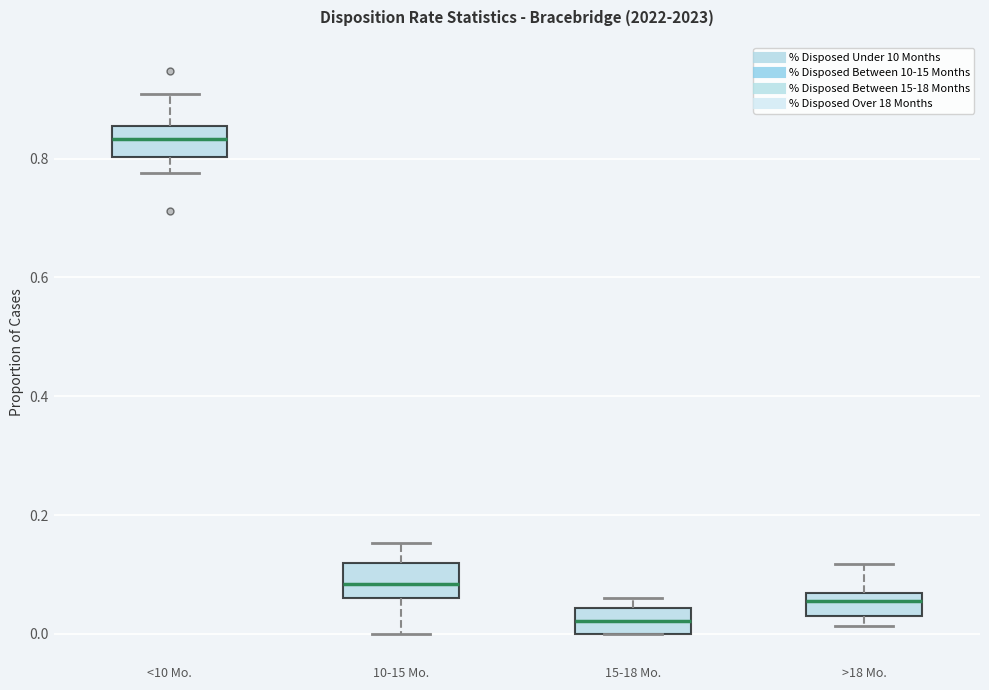

Reading left to right, transcribe this box plot: for each box, give where its median line is, the range the box spans, and where its two whiskers end, as read against the y-axis. The values are not printed on the chart, so give them approximately, as read against the axis.

<10 Mo.: median 0.84, box 0.80 to 0.86, whiskers 0.78 to 0.90
10-15 Mo.: median 0.08, box 0.06 to 0.12, whiskers 0.00 to 0.16
15-18 Mo.: median 0.02, box 0.00 to 0.04, whiskers 0.00 to 0.06
>18 Mo.: median 0.06 (just below the box's upper edge), box 0.04 to 0.06, whiskers 0.02 to 0.12